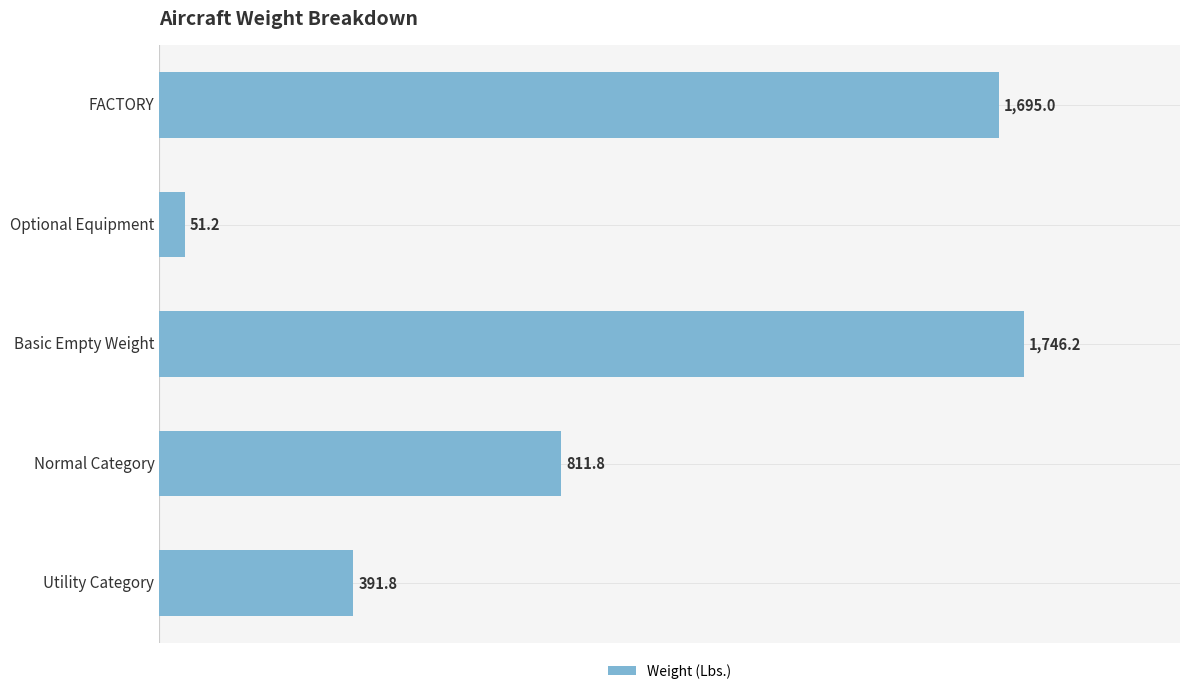

What is the maximum value shown in the chart?

1746.2